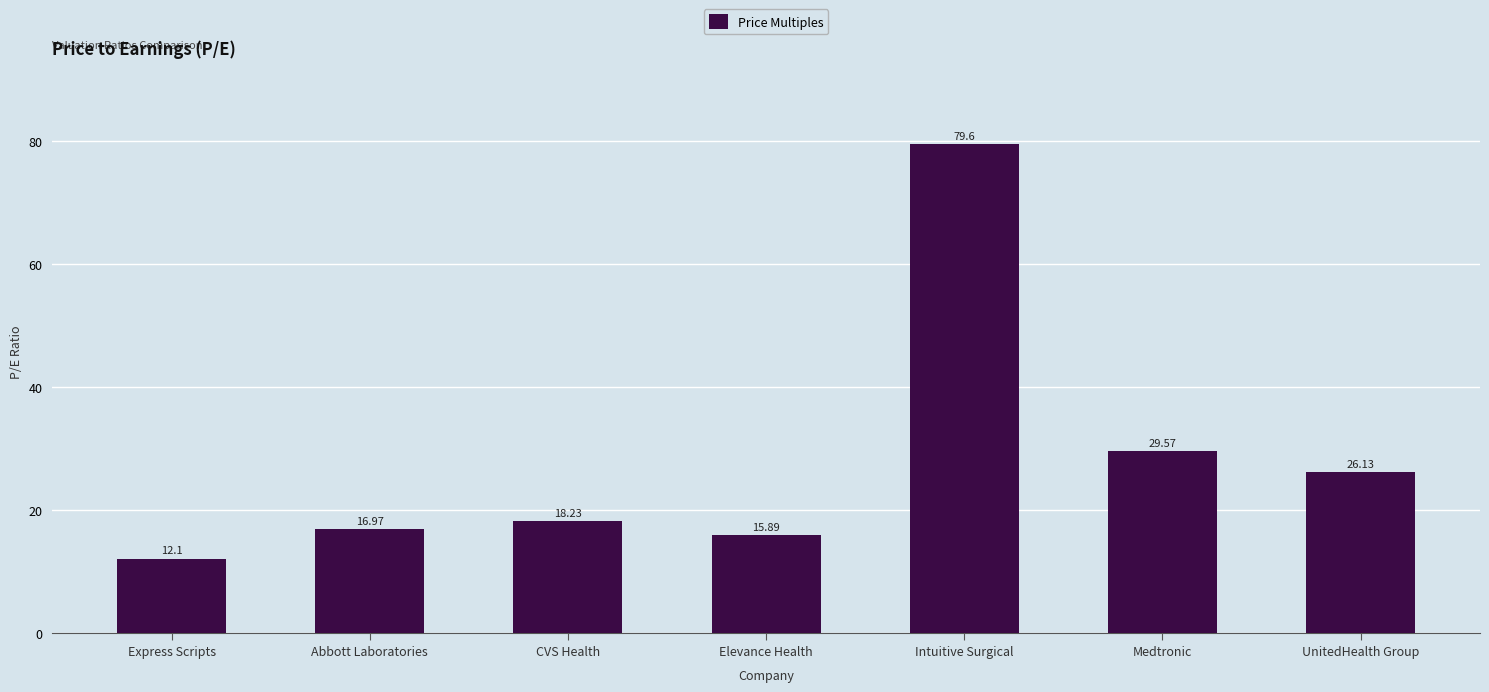

What is the smallest value displayed?

12.1